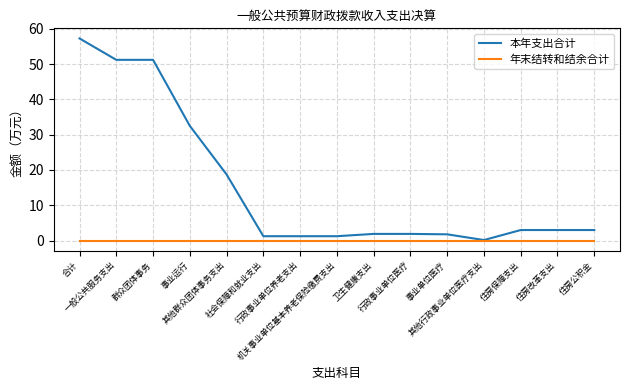

Is this an area chart (filled region under the line)?

No